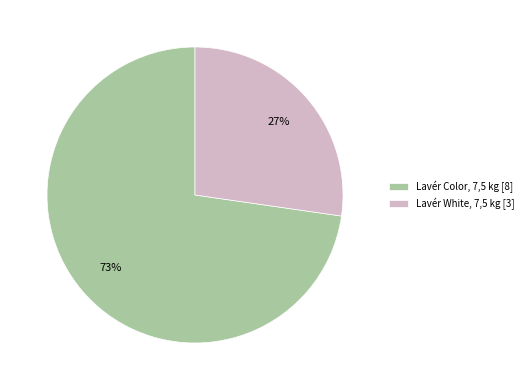

Which slice is the largest?

Lavér Color, 7,5 kg